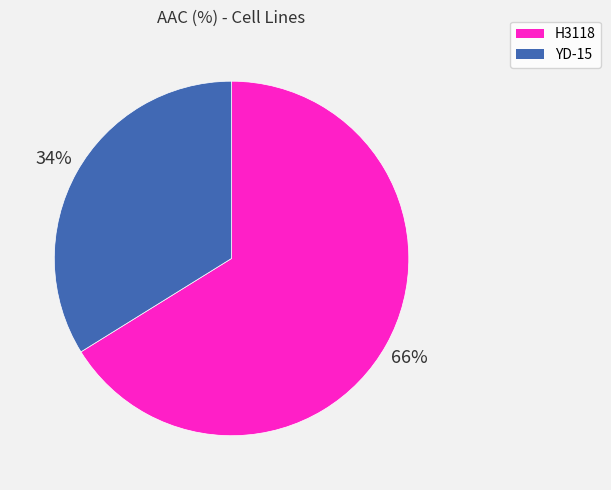

How many segments does this pie chart have?

2